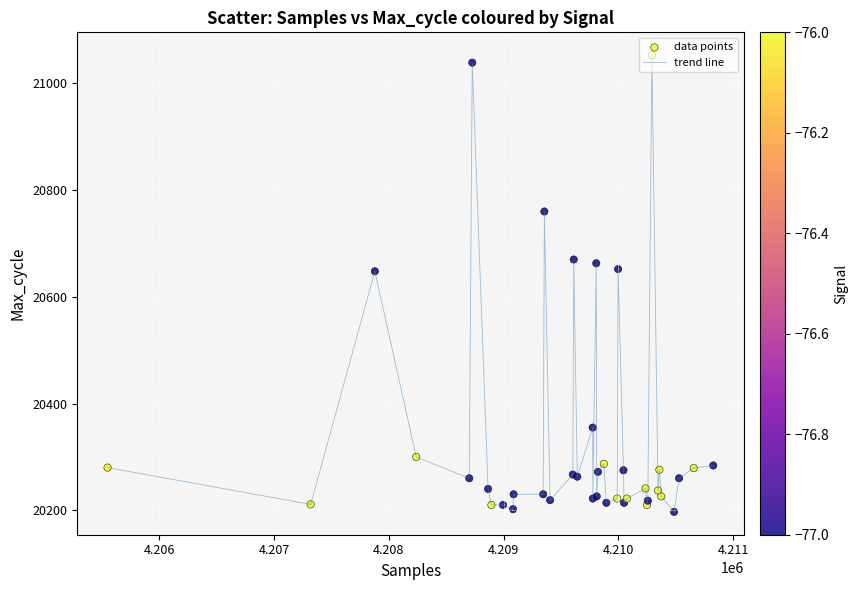

What is the minimum value shown in the chart?

20197